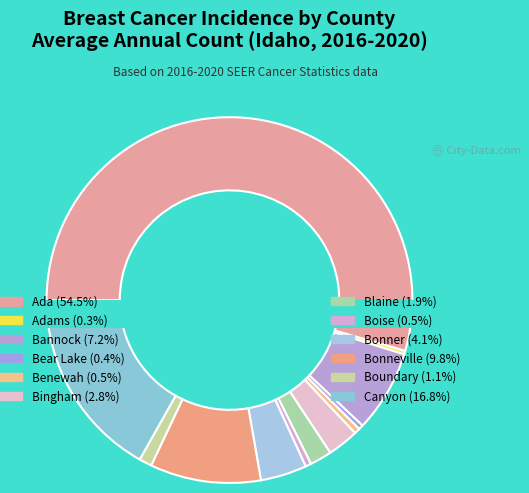

Is the sum of Ada and Benewah greater than half?

Yes